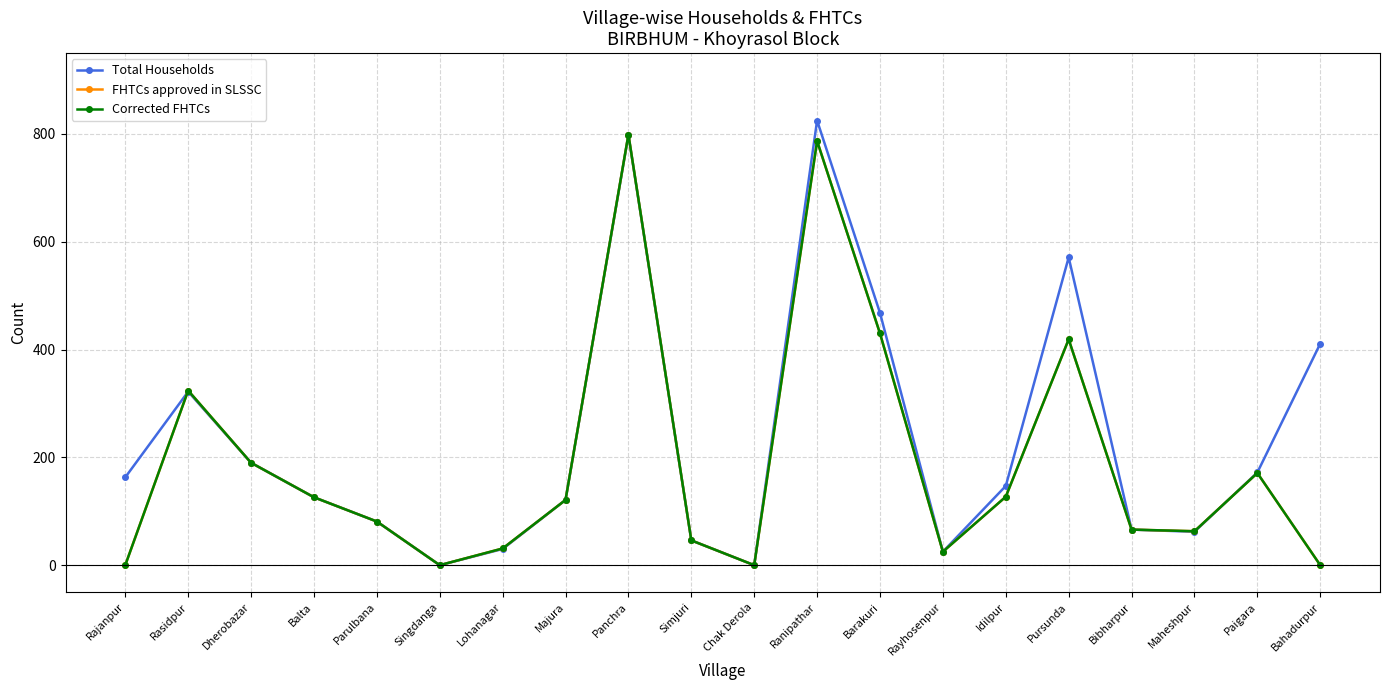

Is the value of Total Households at Ranipathar greater than the value of Corrected FHTCs at Pursunda?

Yes